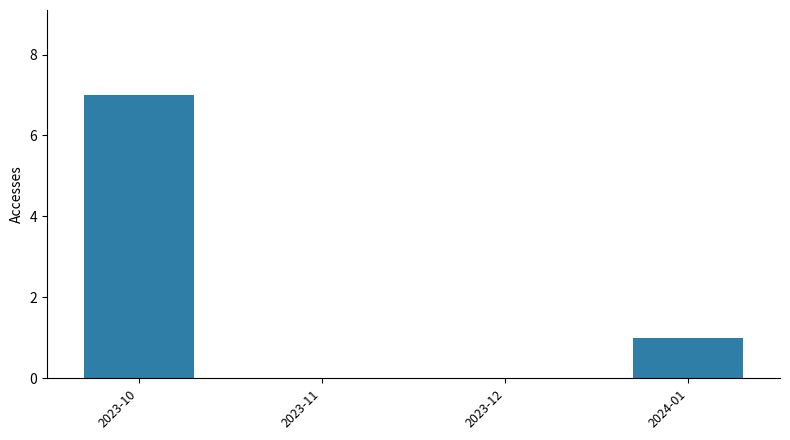

What is the maximum value shown in the chart?

7